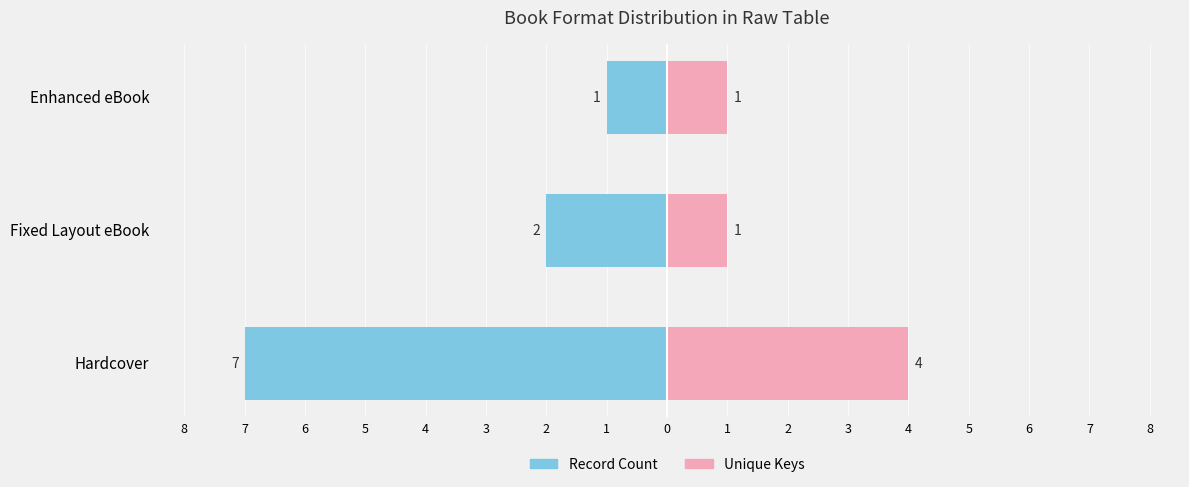

Is the value of Unique Keys at Fixed Layout eBook greater than the value of Record Count at Enhanced eBook?

Yes